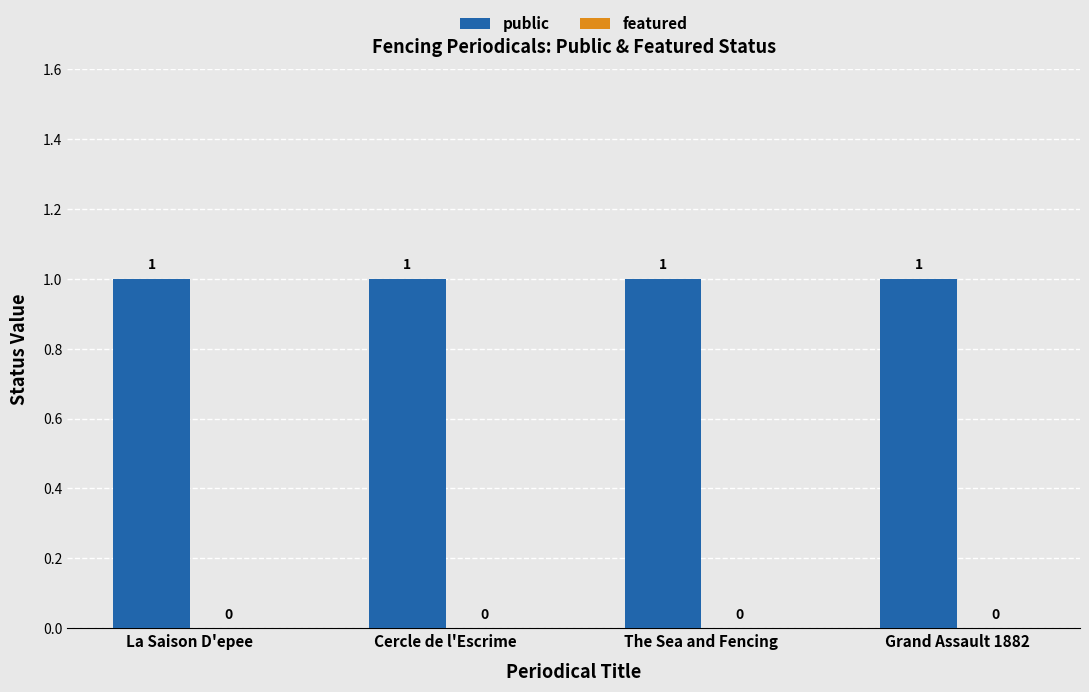

At which category is the sum across all series the highest?

La Saison D'epee